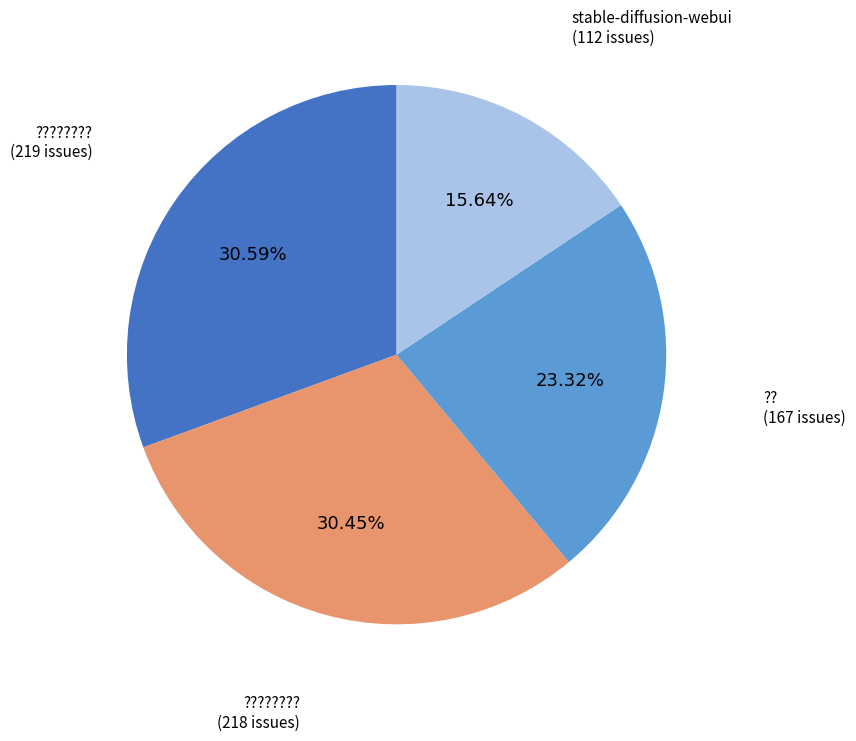

Is there any slice that represents more than half of the pie?

No